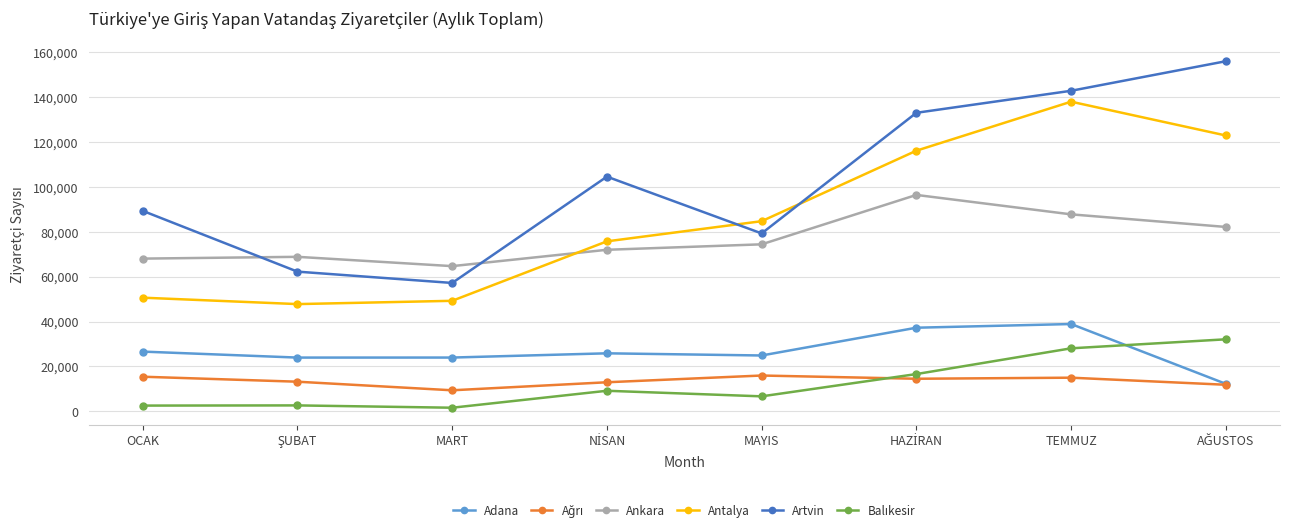

True or false: Artvin and Adana cross at least once.

False